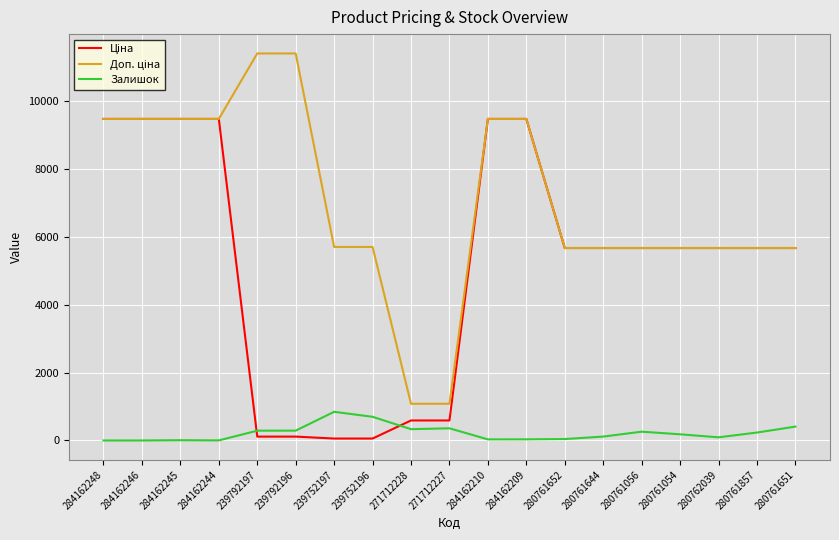

What is the total value across all series at 280761651?

11756.6